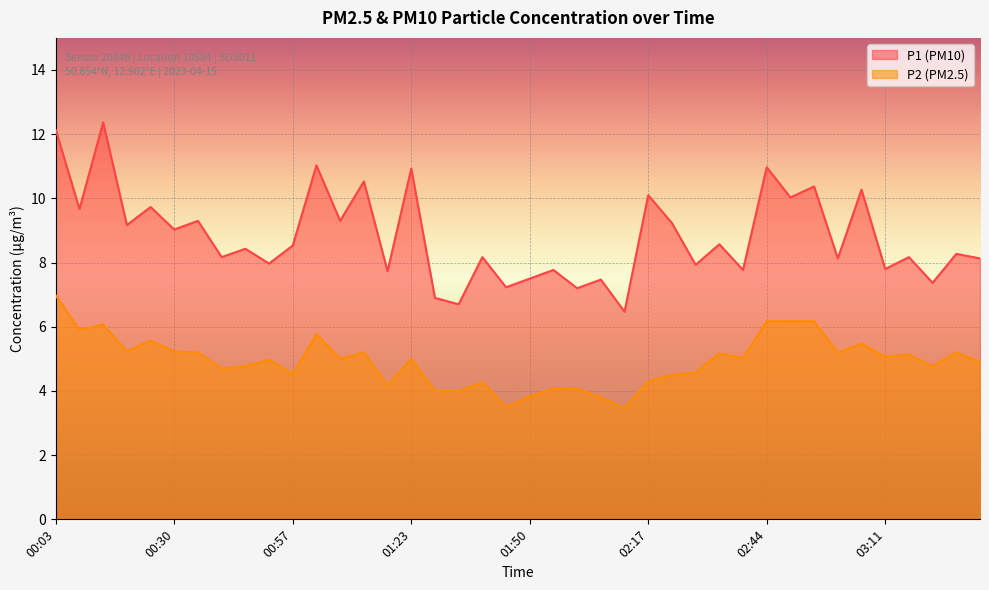

Between 02:01 and 02:33, which series saw the biggest shift?

P1